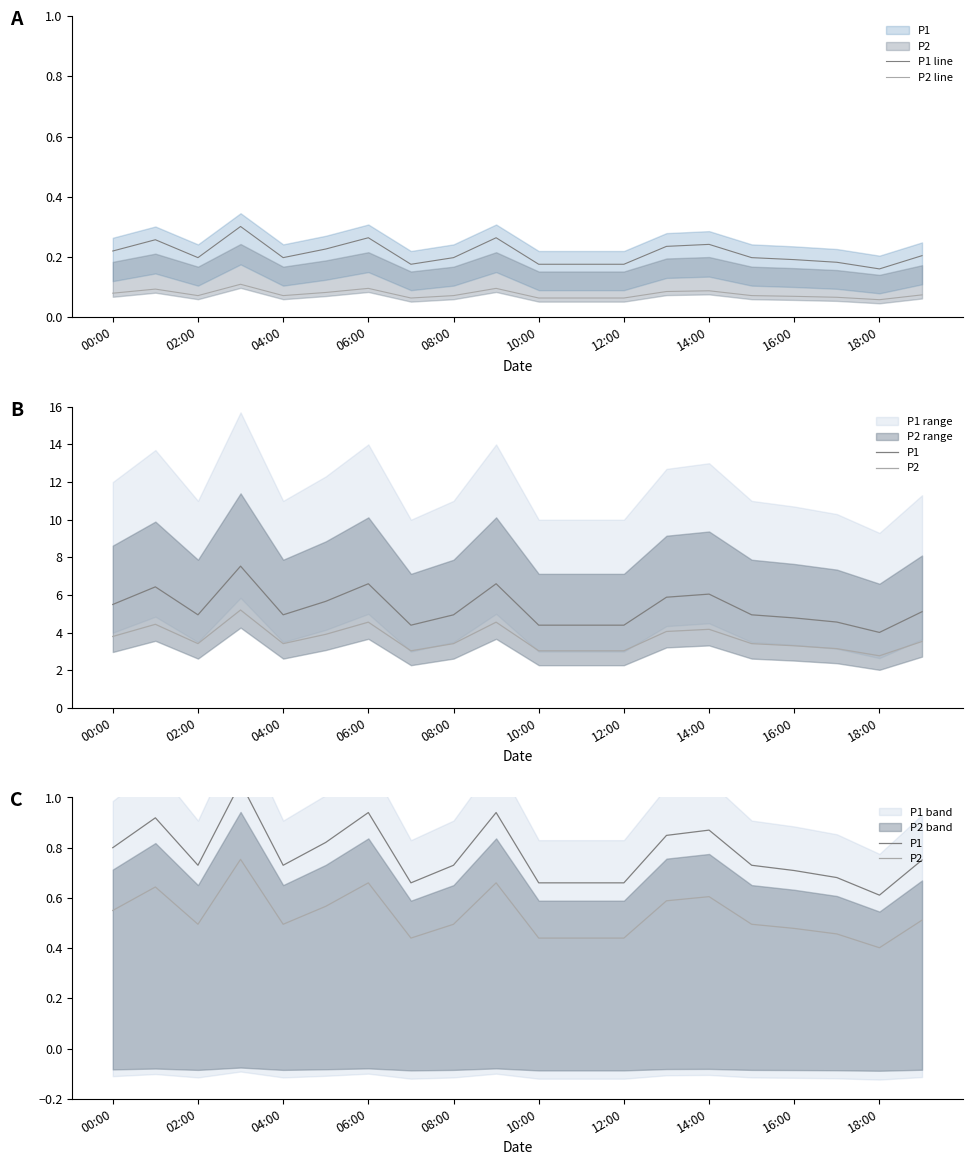

Rank the series at 11 from lowest to highest value.

P2 line, P1 line, P2, P1